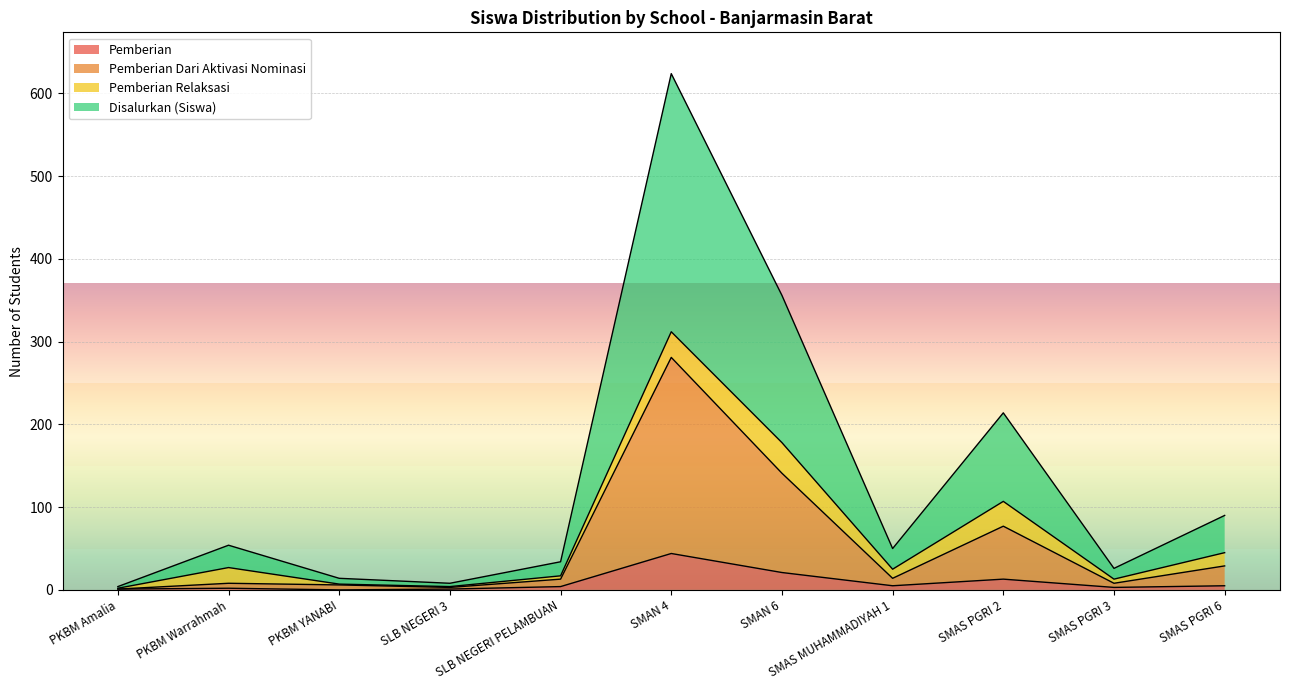

At which label does Pemberian reach its peak?

SMAN 4